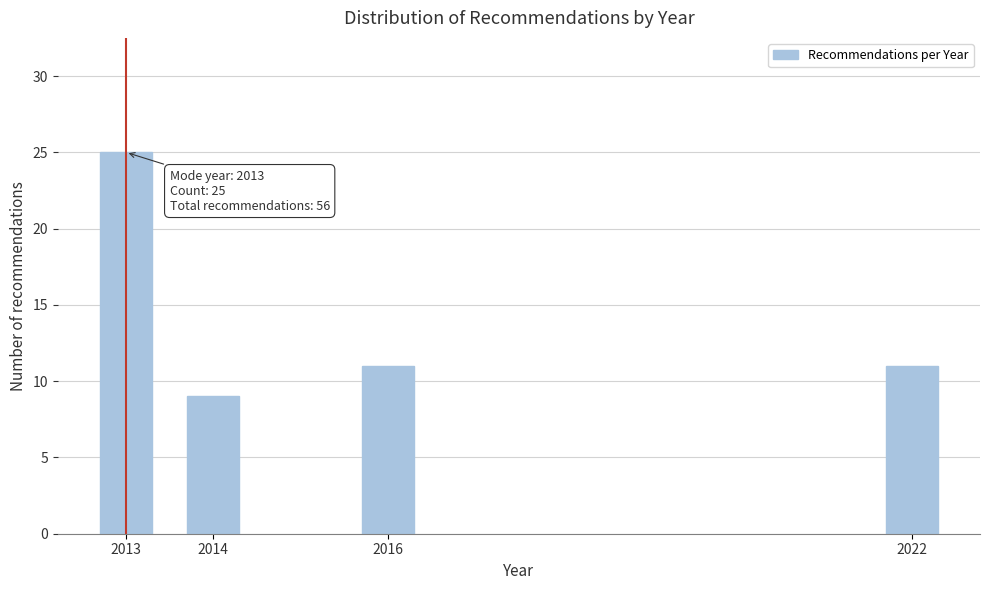

Reading left to right, what are all the values shown in this chart?

25	9	11	11